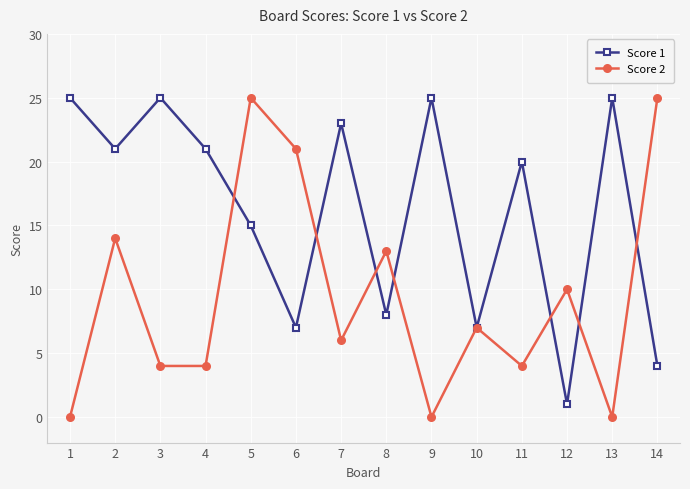

How many interior local peaks does the Score 1 series have?

5